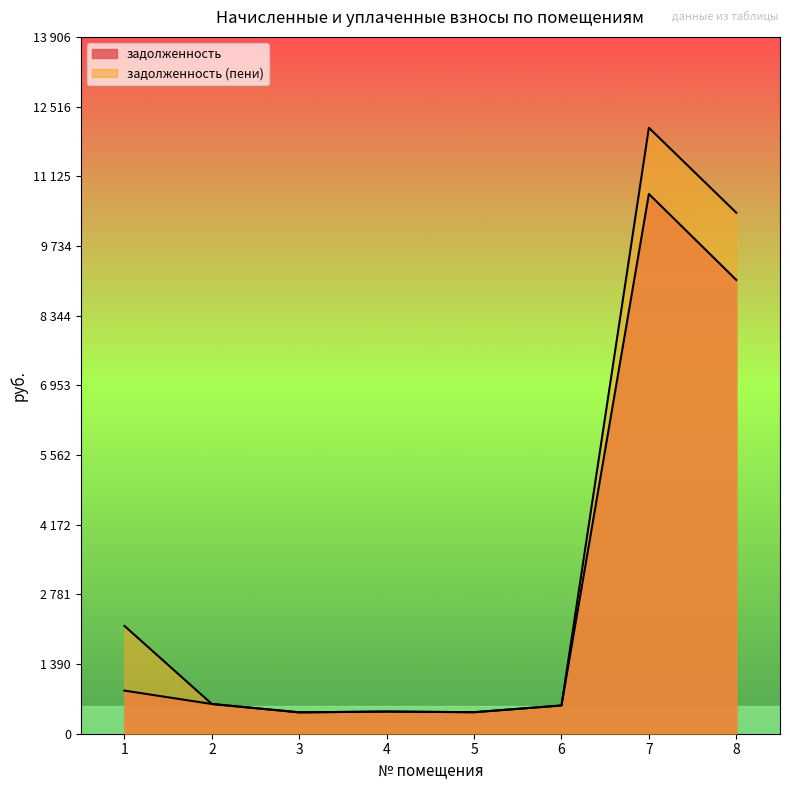

What is the minimum value shown in the chart?

426.4